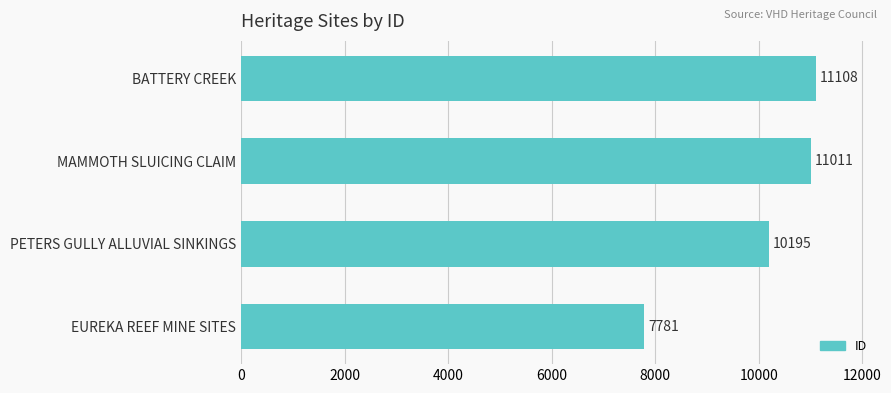

What is the average value?

10024